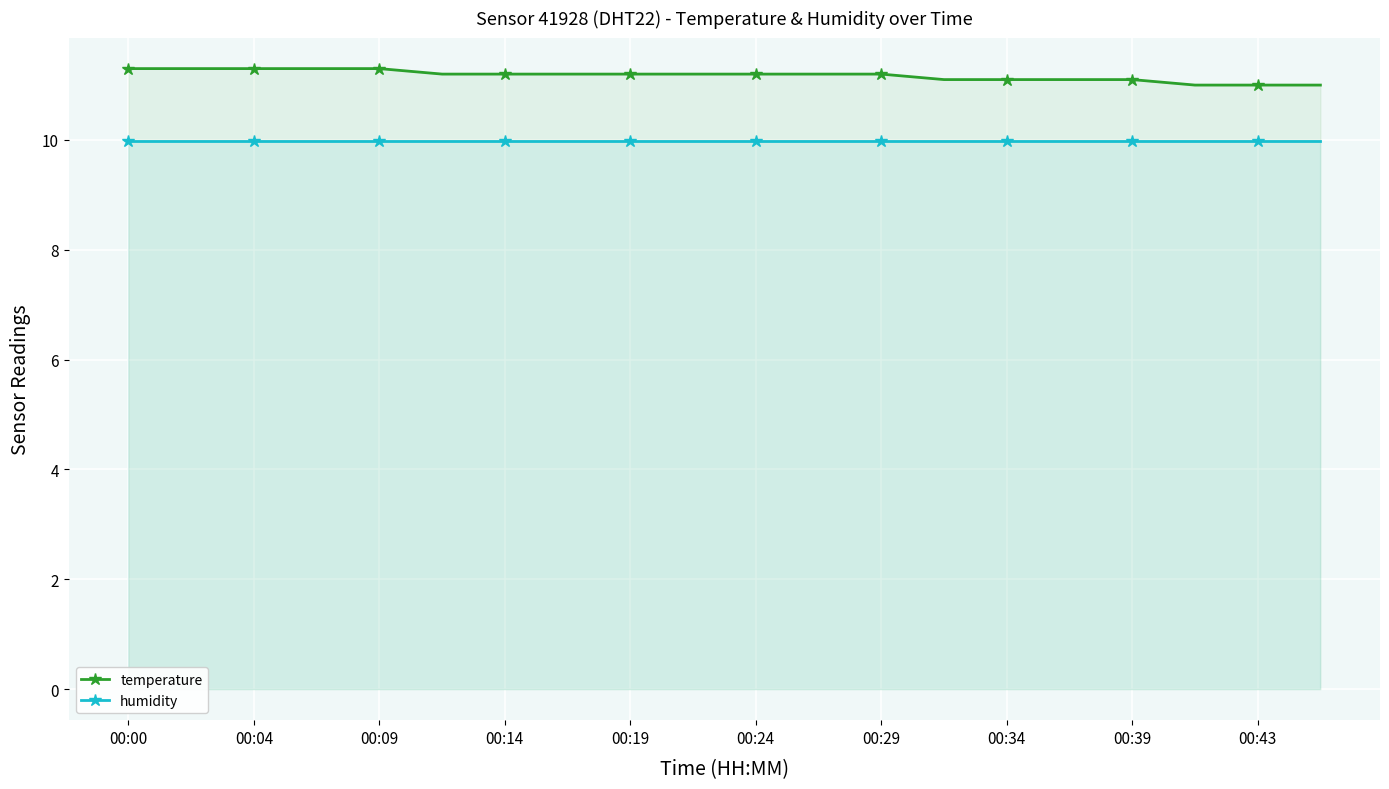

What is the average value of the temperature series?

11.2